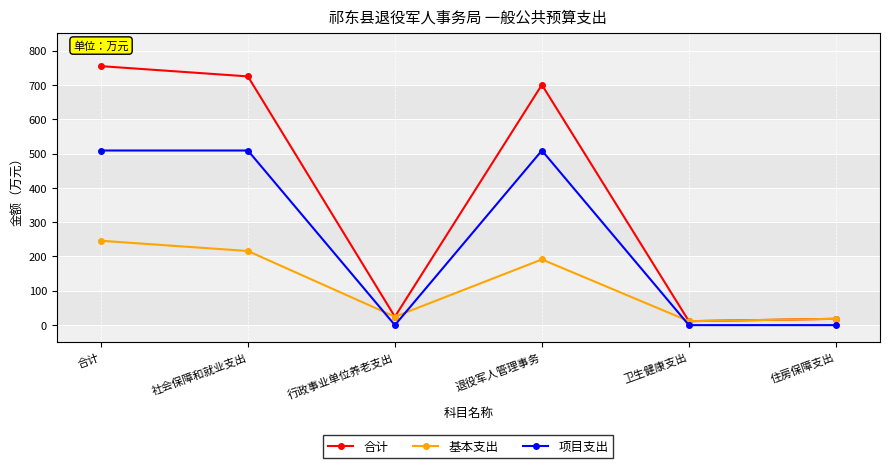

What is the greatest value displayed?

754.7